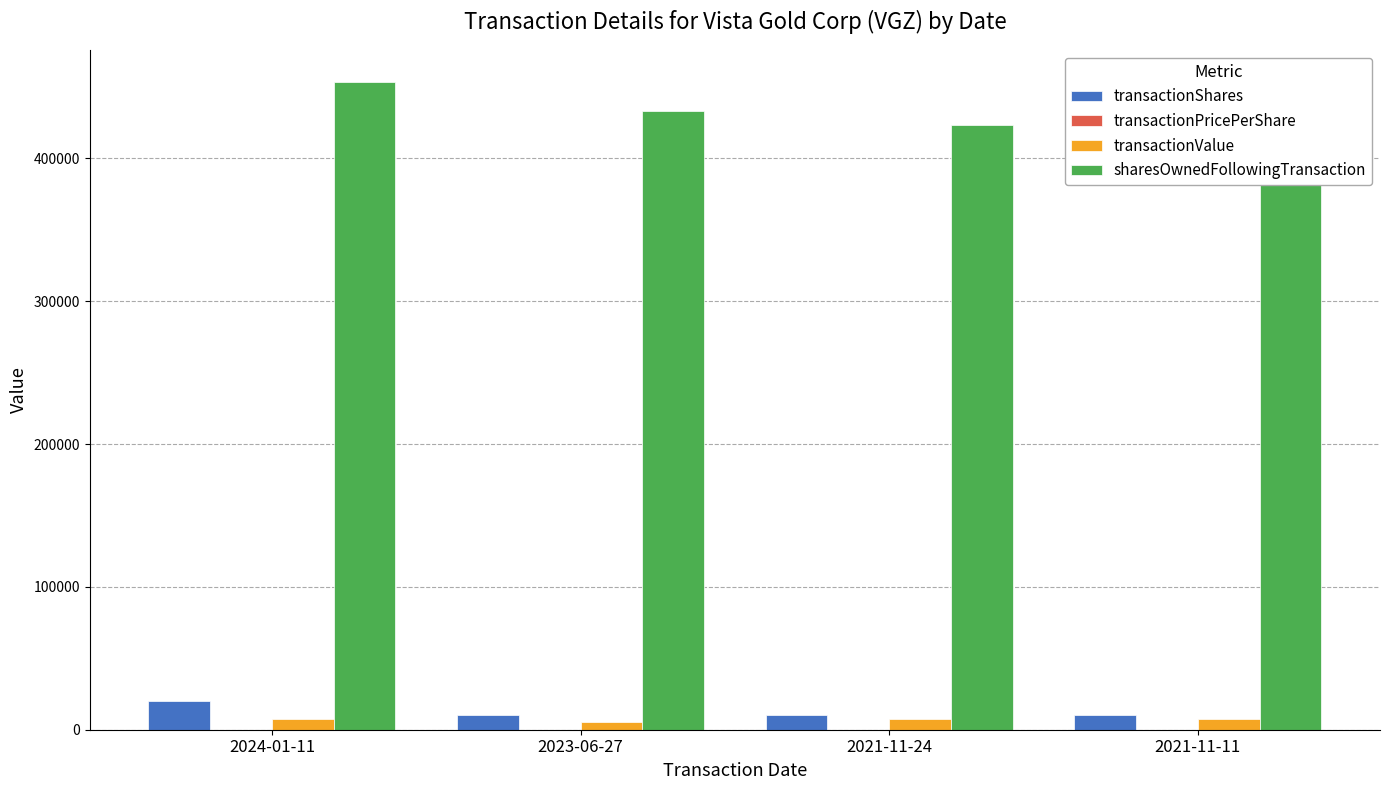

Rank the series by their maximum value, from highest to lowest.

sharesOwnedFollowingTransaction, transactionShares, transactionValue, transactionPricePerShare